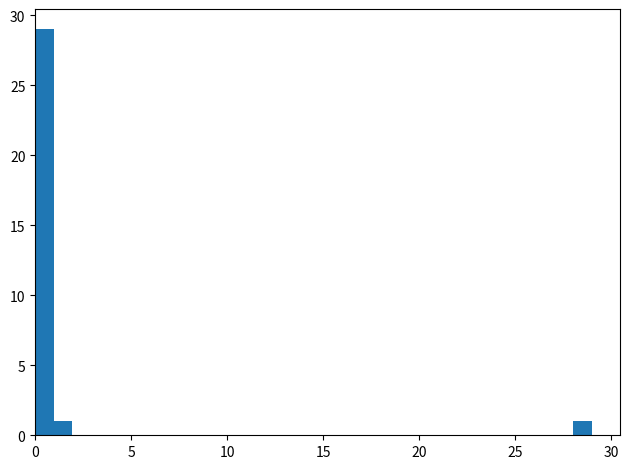

Read against the x-axis, roughly where is the centre of the tallest bar?

0.5